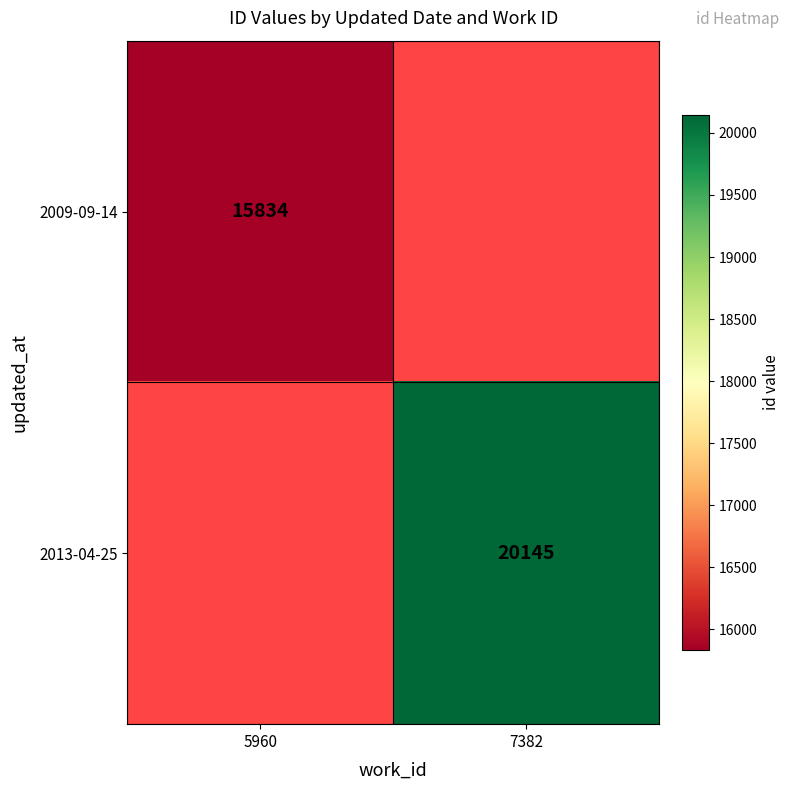

The 2013-04-25 series shows 20145 at 7382. True or false?

True